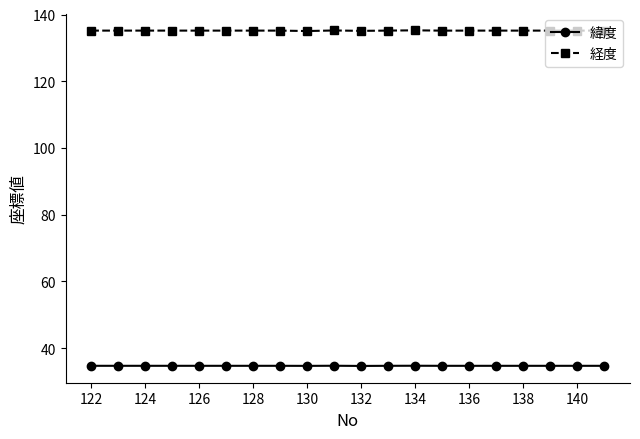

What is the sum of all 経度 values?

2703.7